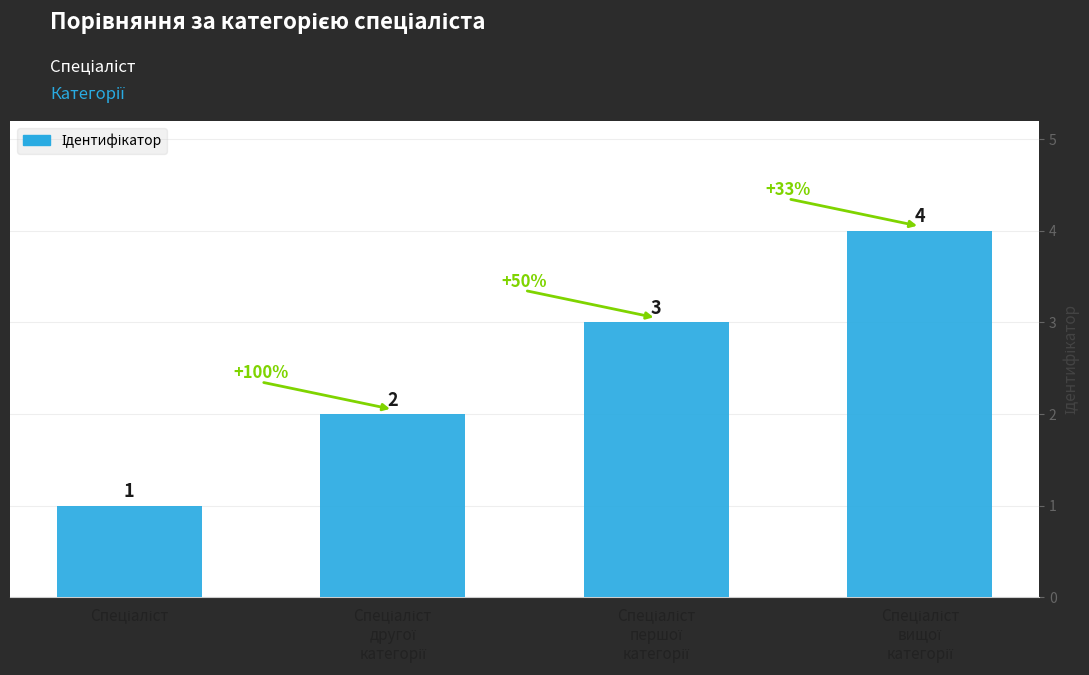

How many values are between 2 and 4?

3